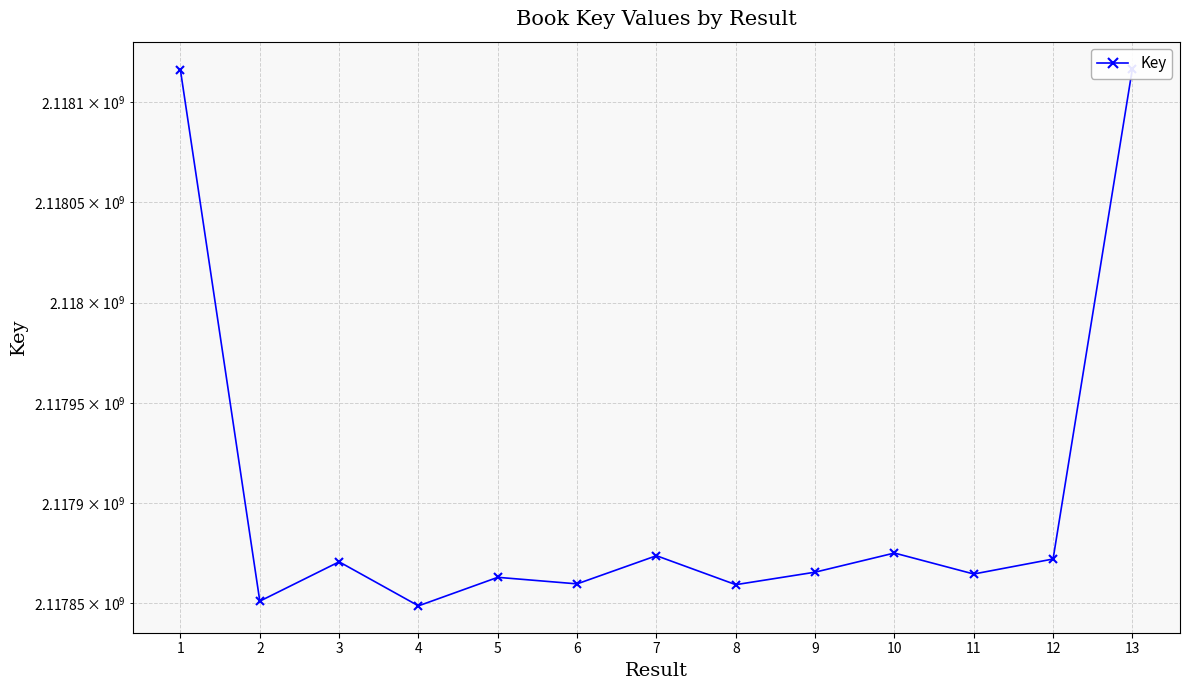

How many data points are above 2117865545?

6